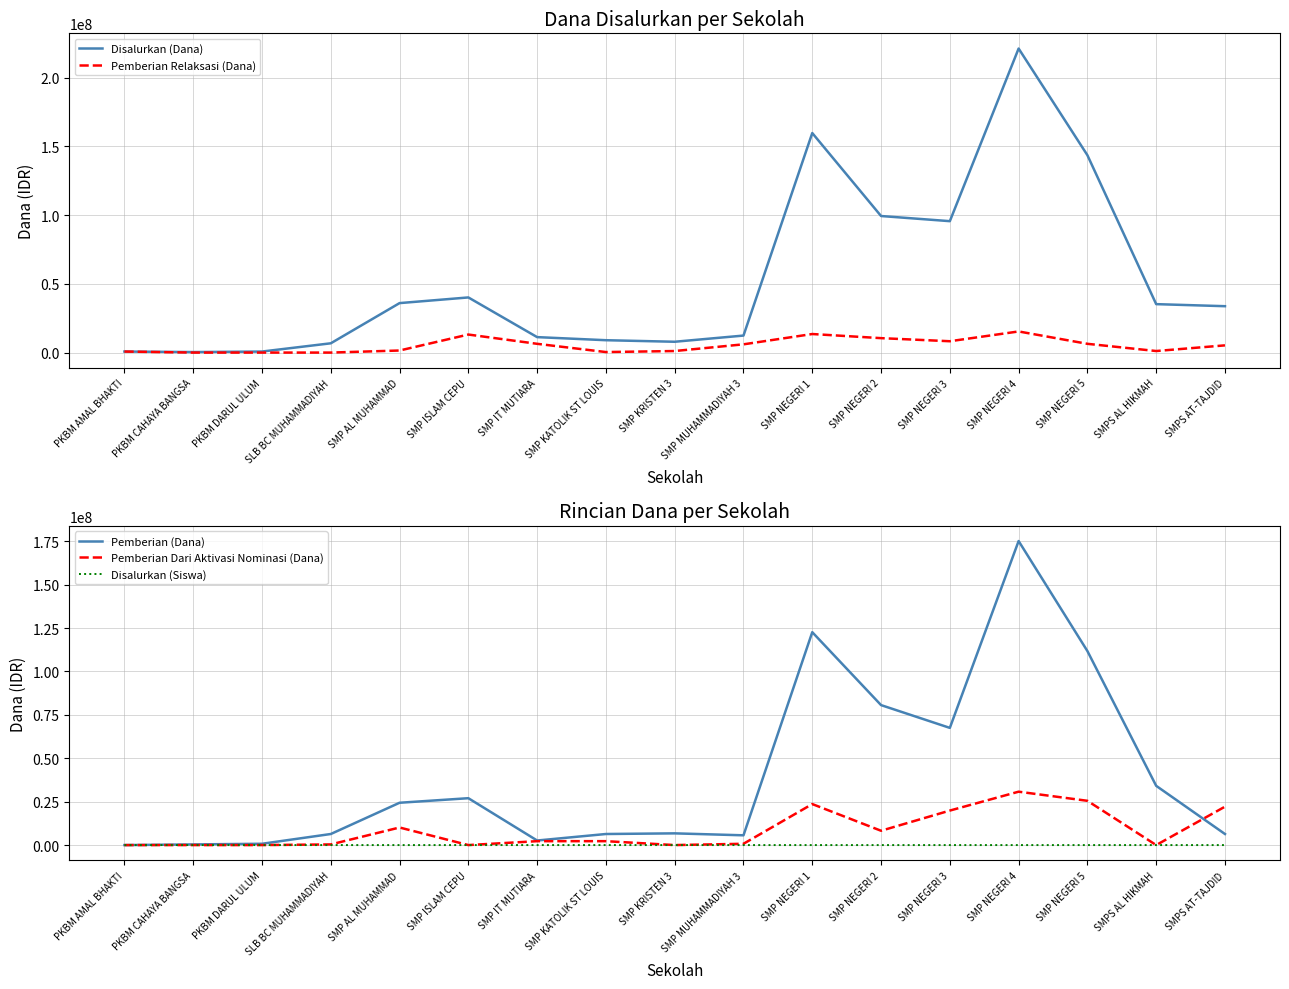

Reading right to left, what are all the values shown in this chart?

Disalurkan (Dana): 33750000	35250000	143625000	221250000	95625000	99375000	159750000	12375000	7875000	9000000	11250000	40125000	36000000	6750000	750000	375000	750000
Pemberian Relaksasi (Dana): 5250000	1125000	6375000	15375000	8250000	10500000	13500000	6000000	1125000	375000	6375000	13125000	1500000	0	0	0	750000
Pemberian (Dana): 6375000	34125000	111750000	175125000	67500000	80625000	122625000	5625000	6750000	6375000	2625000	27000000	24375000	6375000	750000	375000	0
Pemberian Dari Aktivasi Nominasi (Dana): 22125000	0	25500000	30750000	19875000	8250000	23625000	750000	0	2250000	2250000	0	10125000	375000	0	0	0
Disalurkan (Siswa): 49	55	240	368	151	167	267	19	14	15	16	72	58	11	1	1	1